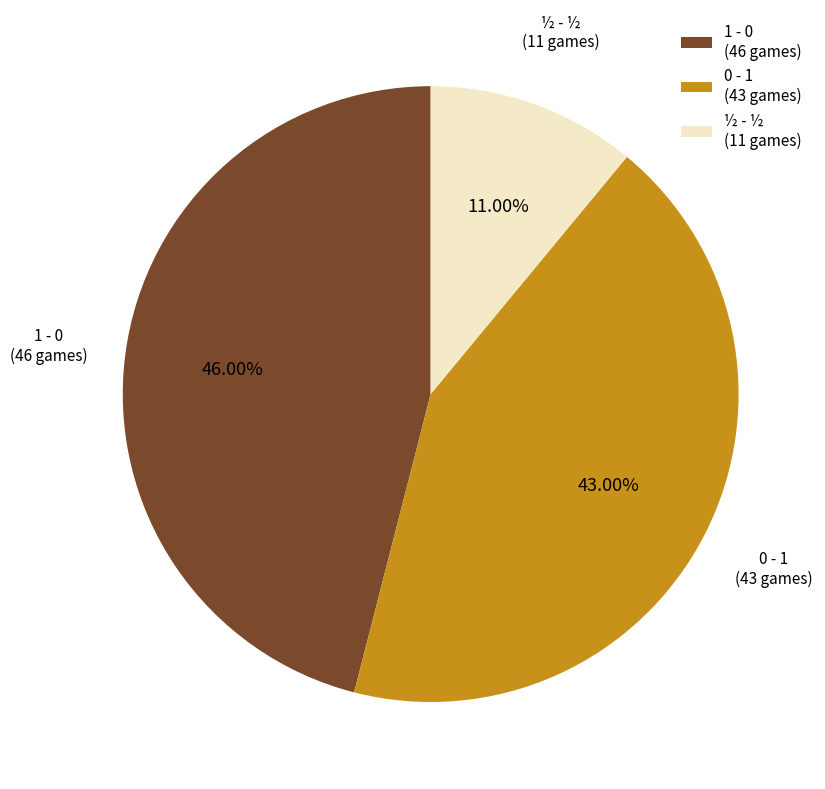

Which slice is the smallest?

½ - ½